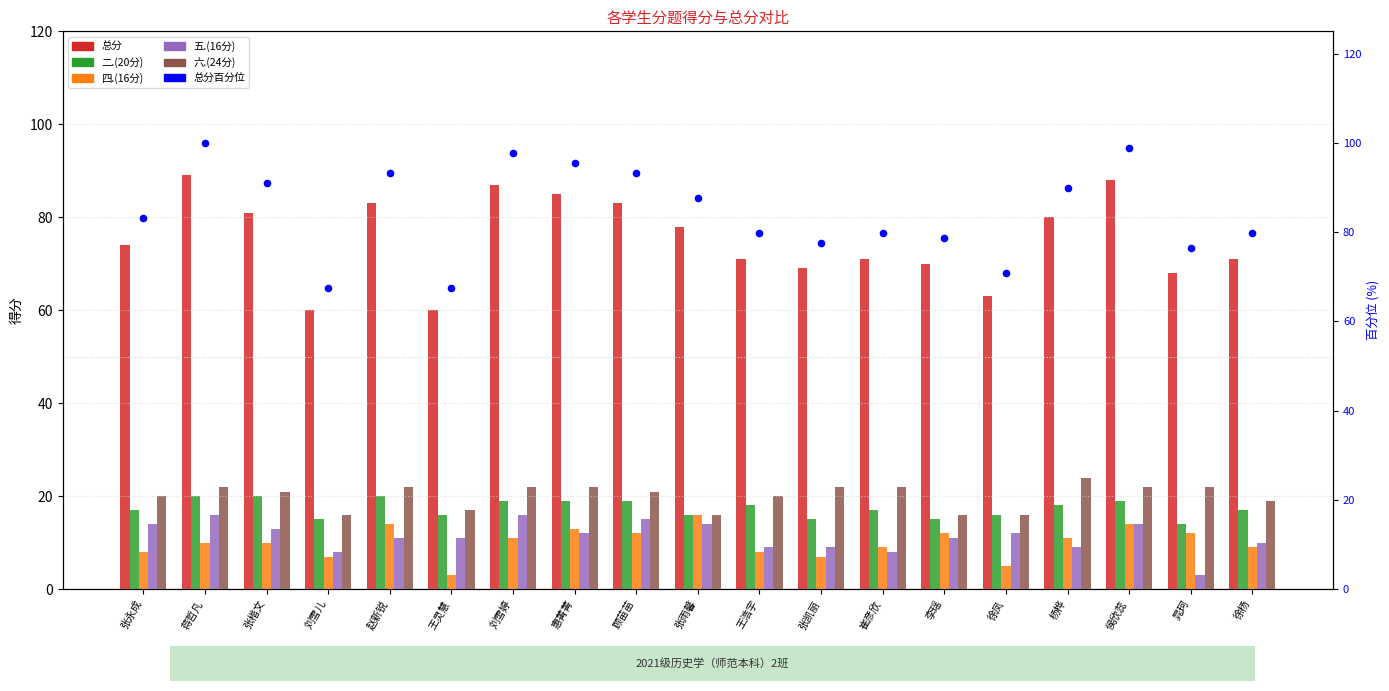

Which series has the widest spread of Y values?

总分百分位